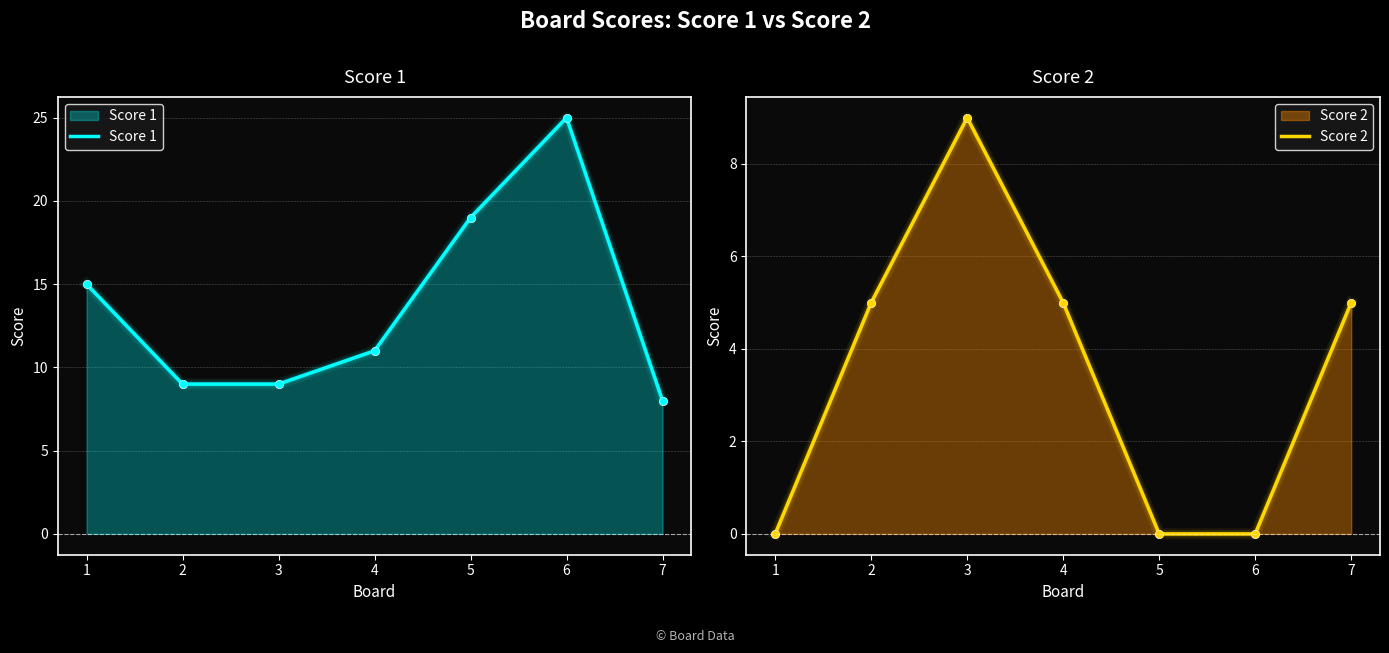

At how many categories does at least one series exceed 6?

7